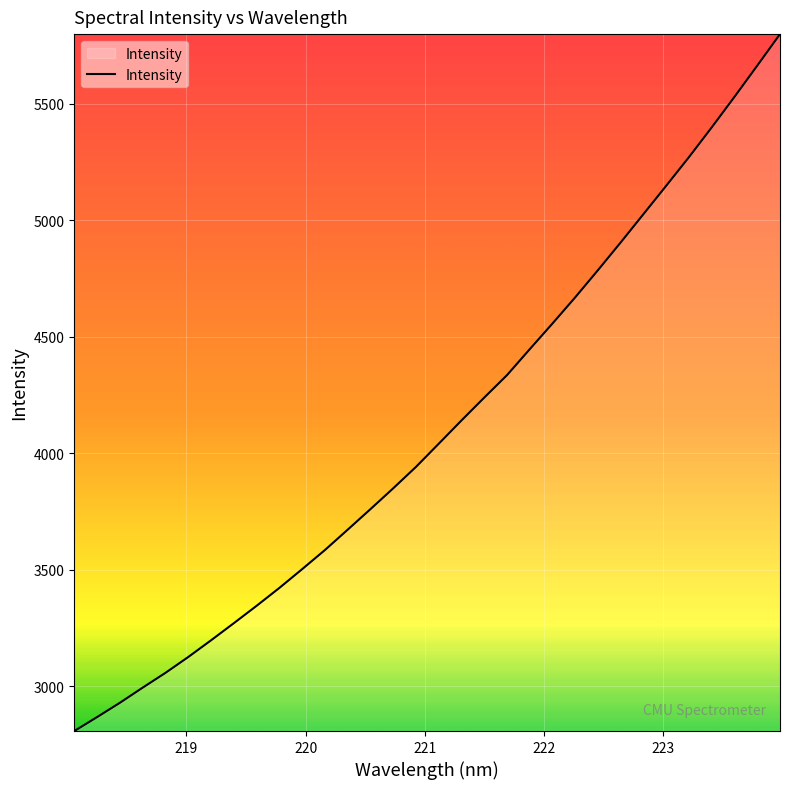

What is the smallest value displayed?

2807.0